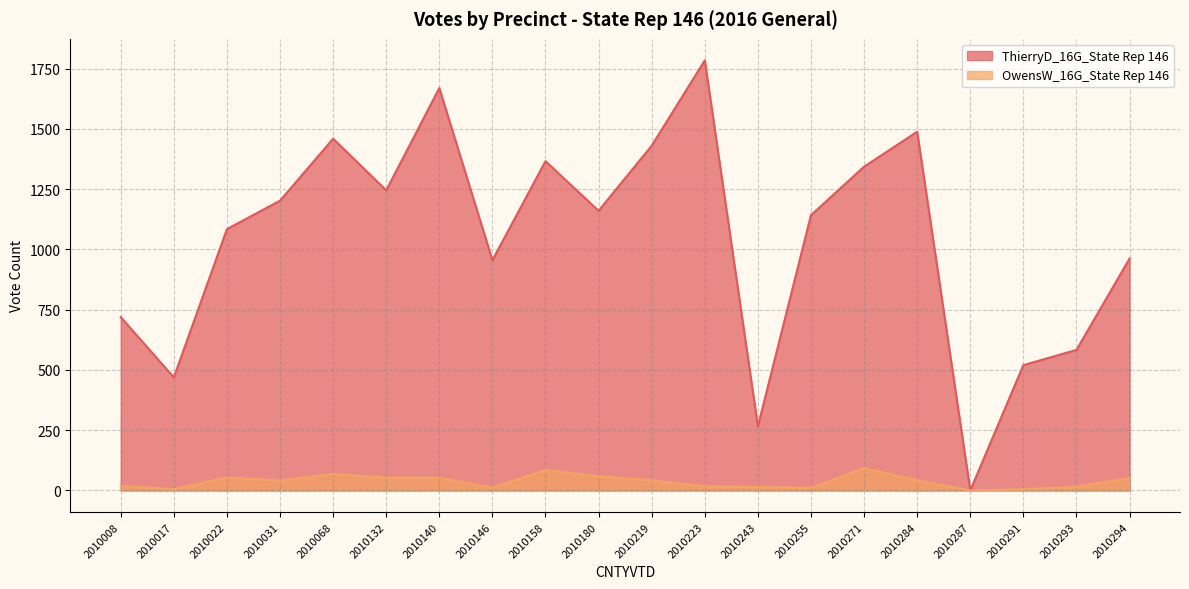

What is the value of the ThierryD_16G_State Rep 146 point at the 15th from the left?

1343